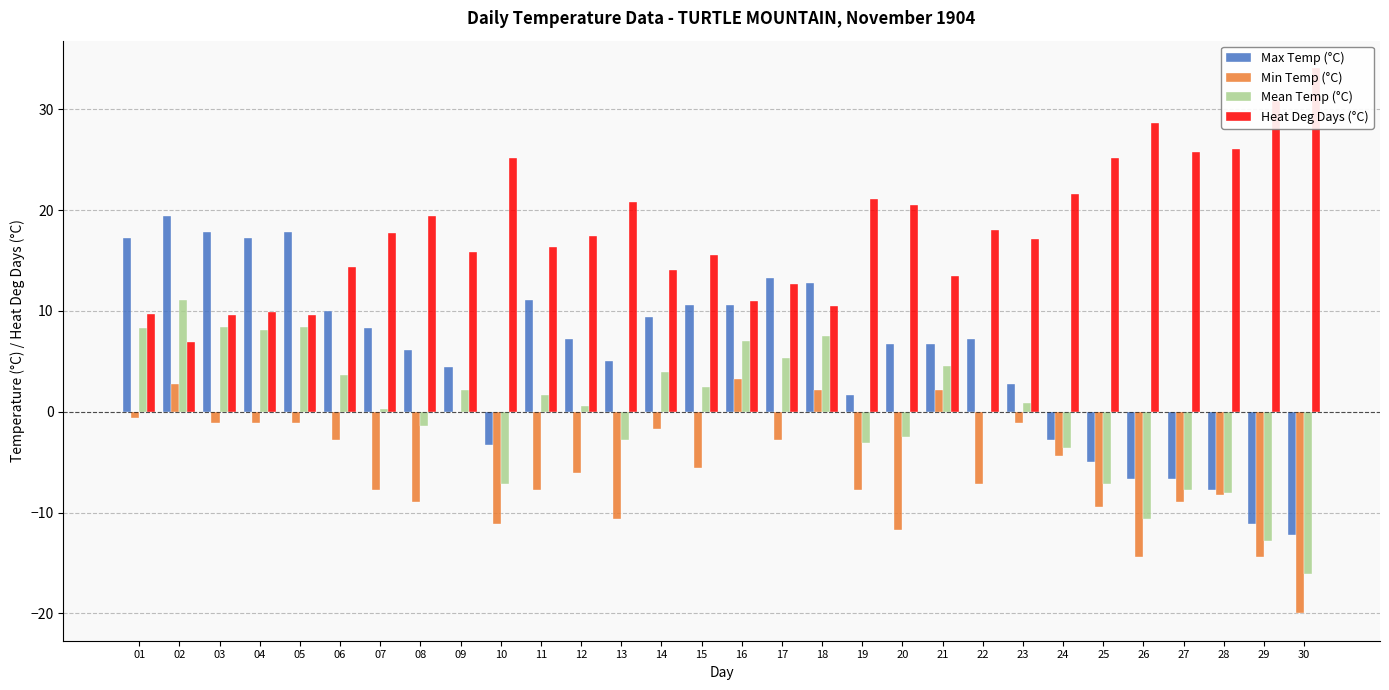

What is the minimum value for Mean Temp (°C)?

-16.1